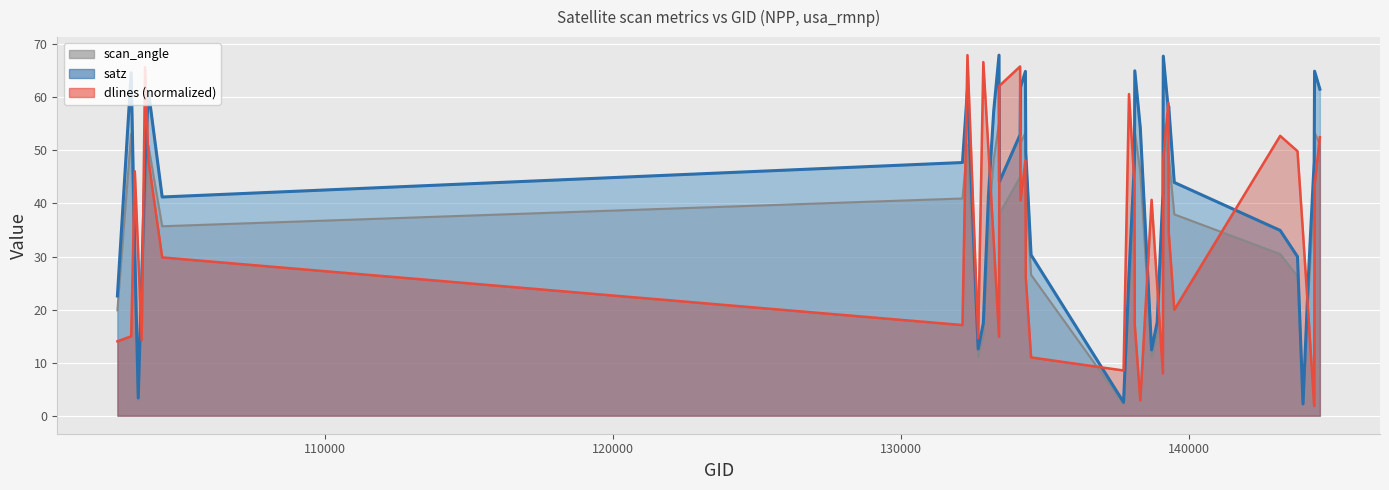

What is the difference between the second highest and minimum values in the scan_angle series?

53.1